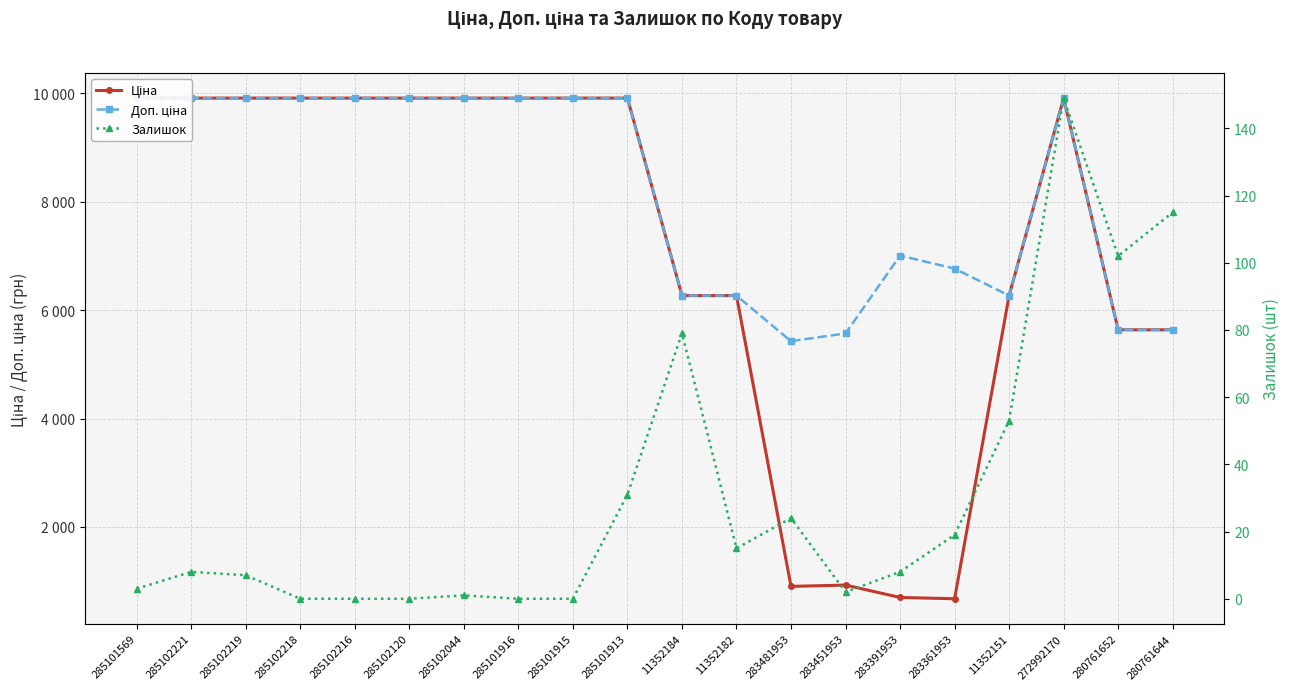

Rank the series by their maximum value, from lowest to highest.

Залишок, Ціна, Доп. ціна